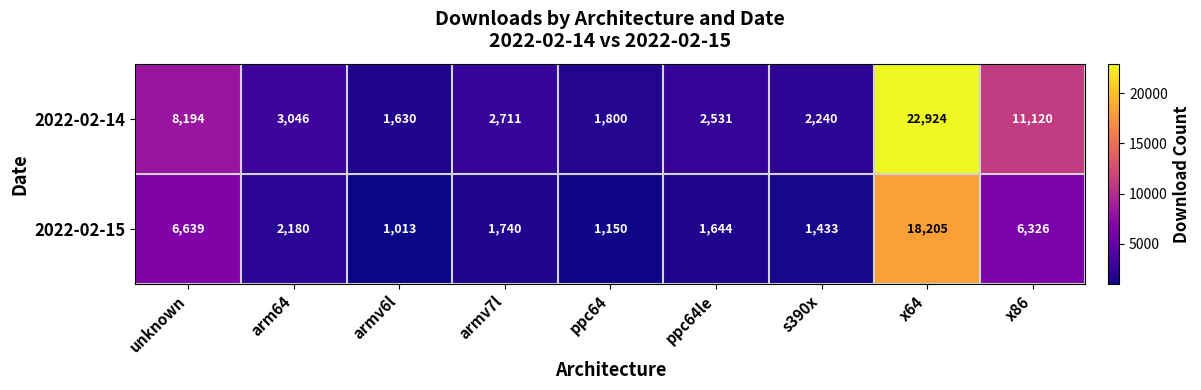

Rank the series at arm64 from lowest to highest value.

2022-02-15, 2022-02-14